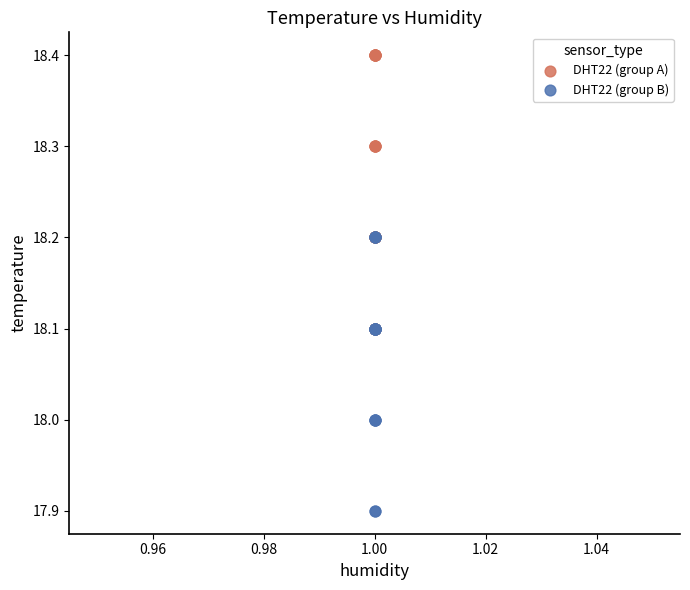

Which series reaches the maximum Y coordinate?

DHT22 (group A)